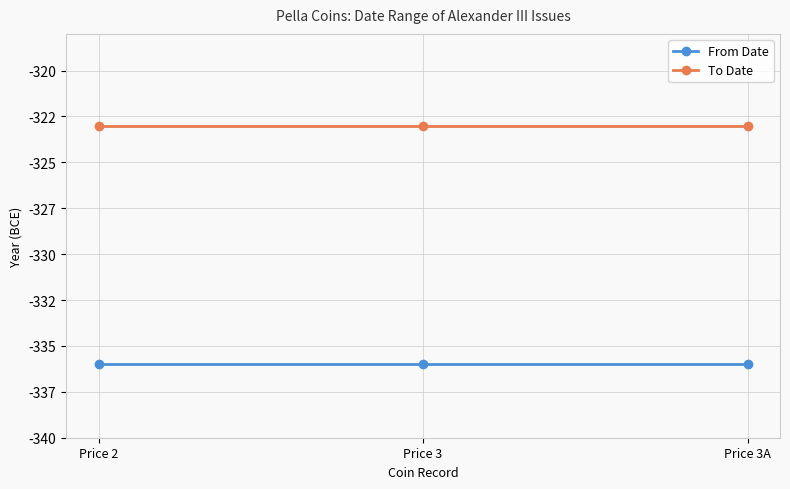

At Price 3A, list the series in order from smallest to largest.

From Date, To Date